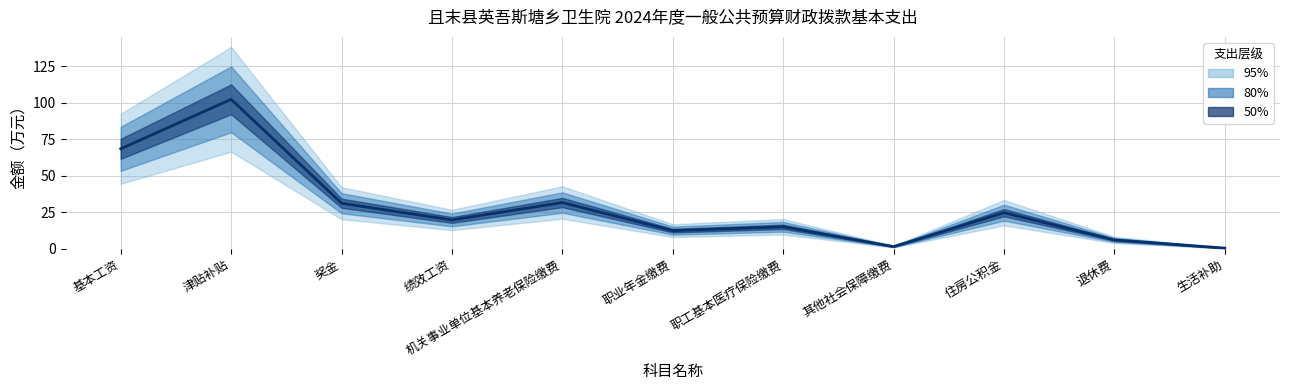

What is the change in value from 退休费 to 生活补助?

-5.6